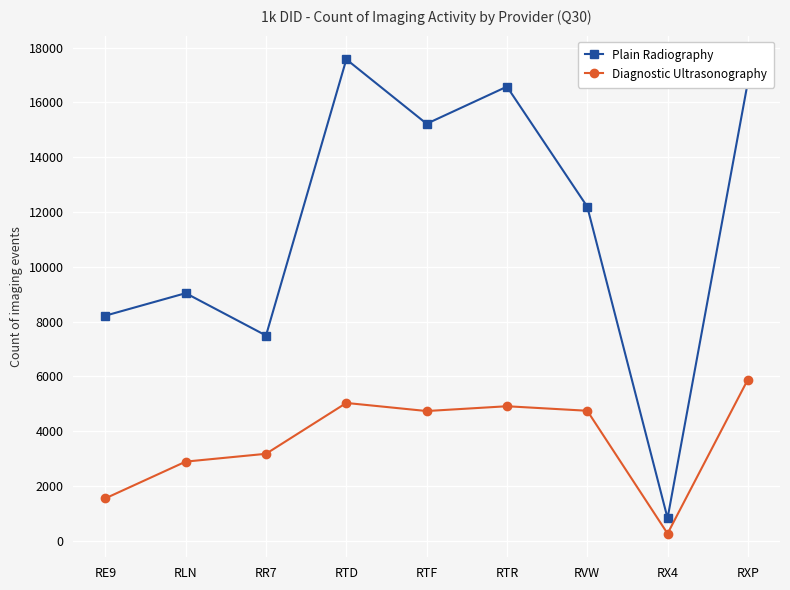

What is the label of the 1st point from the left?

RE9